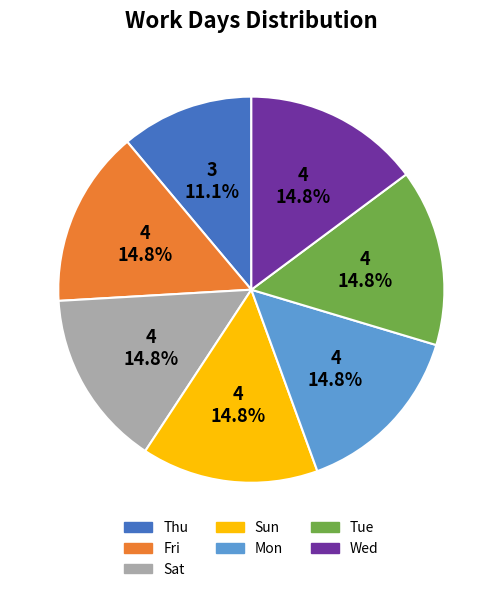

Which category has the smallest portion of the pie?

Thu